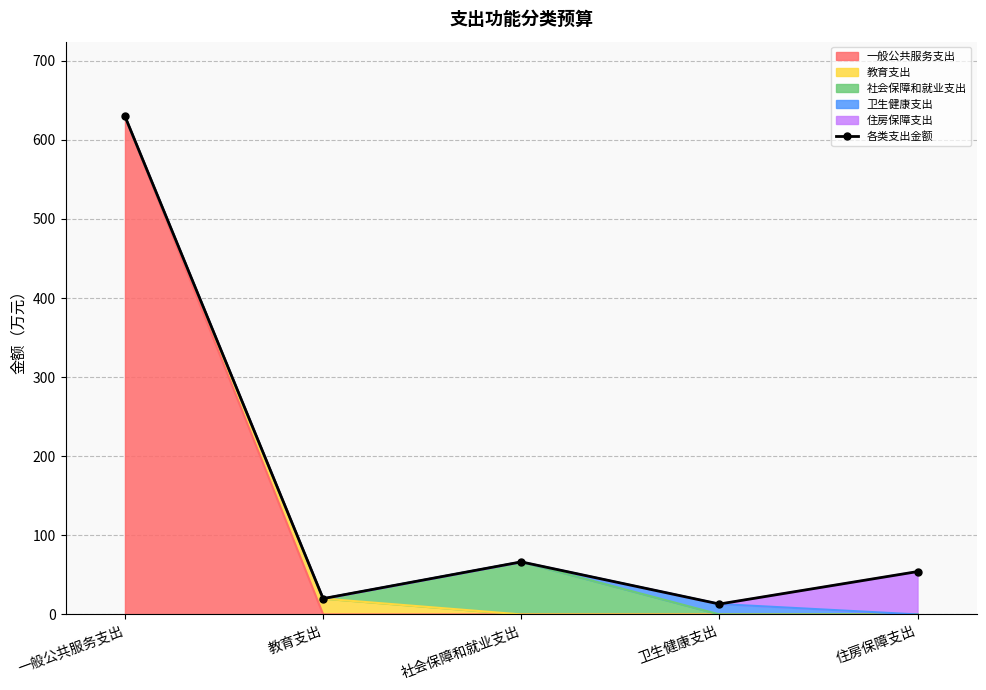

At which category does the chart reach its minimum across all series?

卫生健康支出